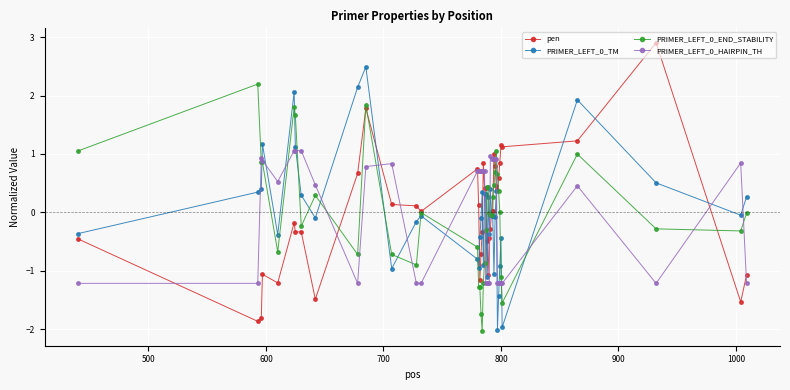

What is the minimum value for PRIMER_LEFT_0_END_STABILITY?

-2.0